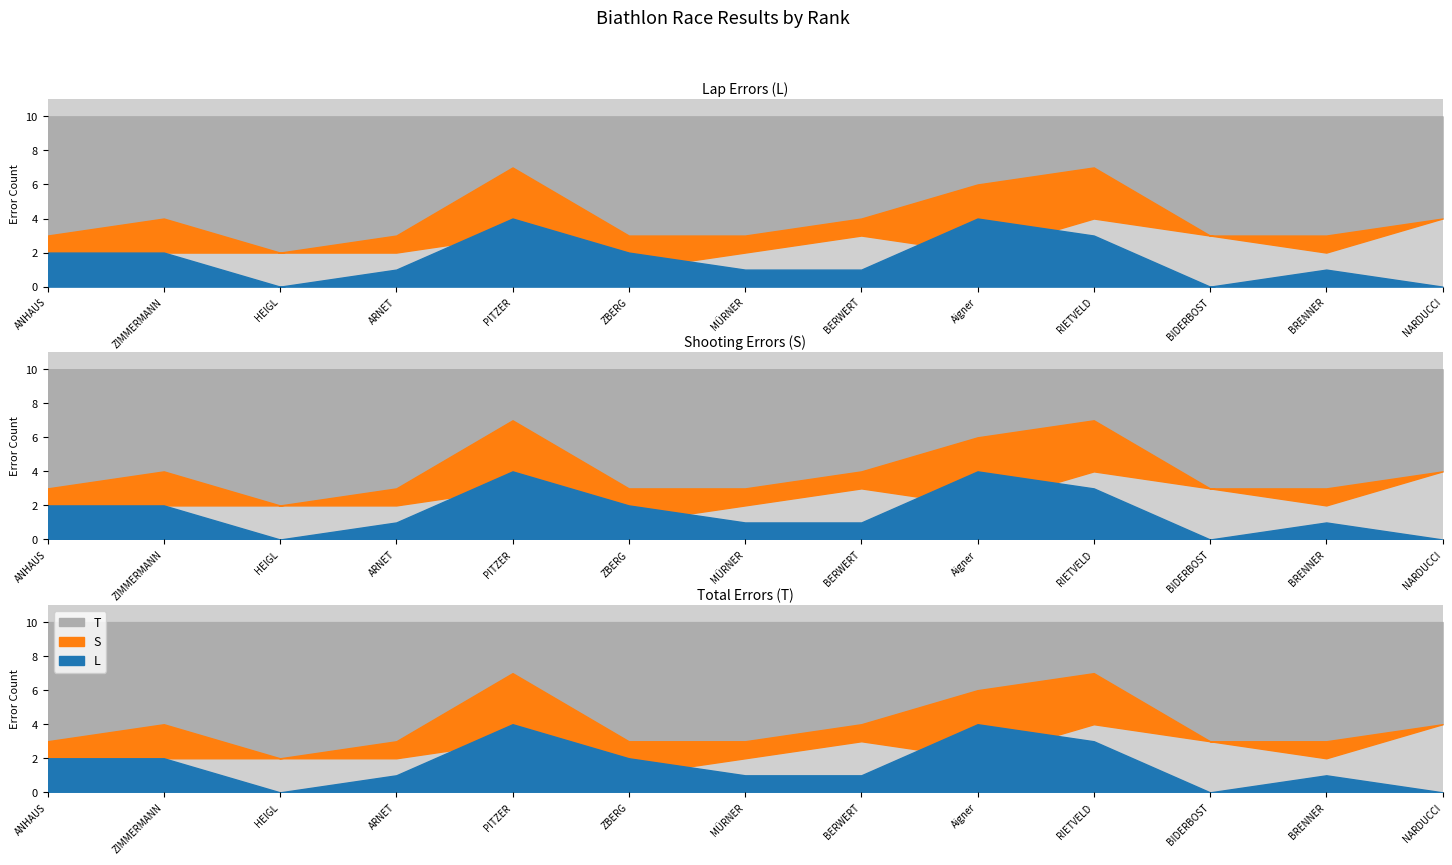

The L series shows 2 at 1. True or false?

True